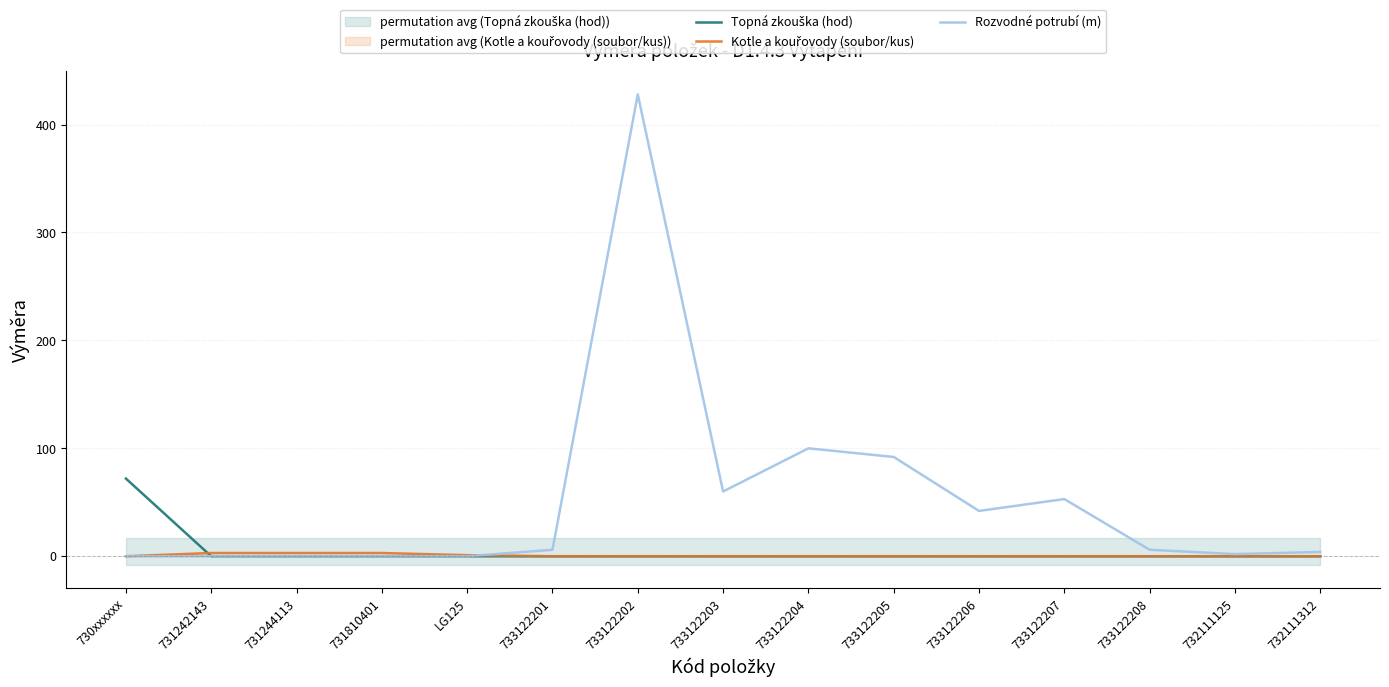

At which category does Rozvodné potrubí (m) reach its first local peak?

733122202